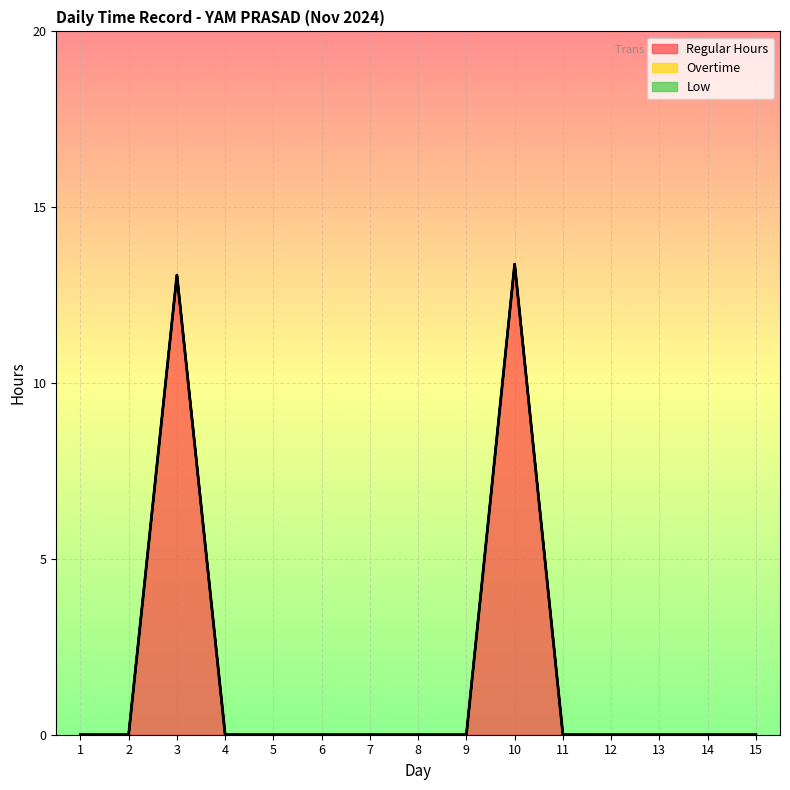

True or false: Overtime and Regular Hours cross at least once.

False